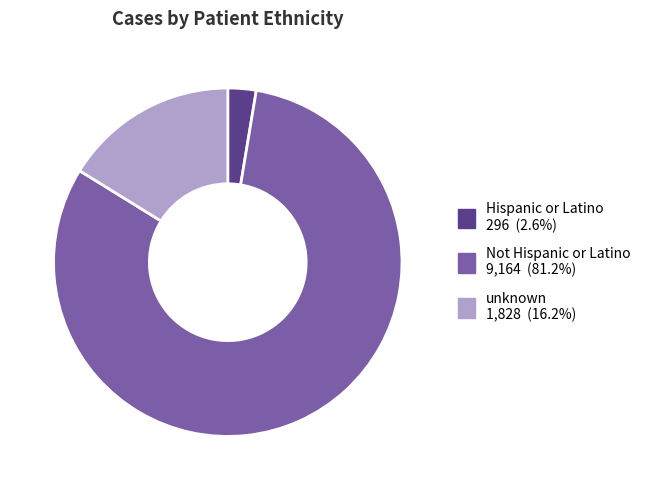

Which slice represents more than half of the pie?

Not Hispanic or Latino